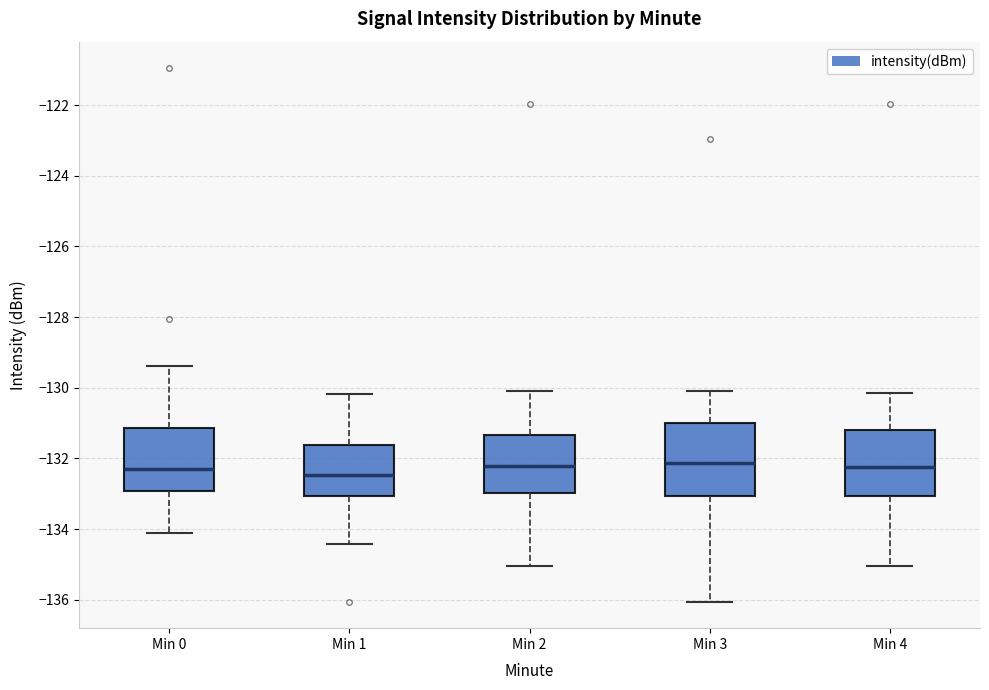

Where does the median line of the box for Min 1 sit on the y-axis? The values are not printed on the chart, so give them approximately, as read against the axis.

-132.4